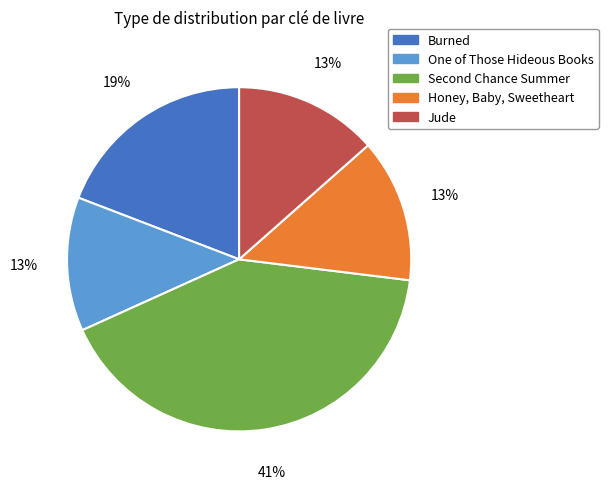

Which slice is the largest?

Second Chance Summer